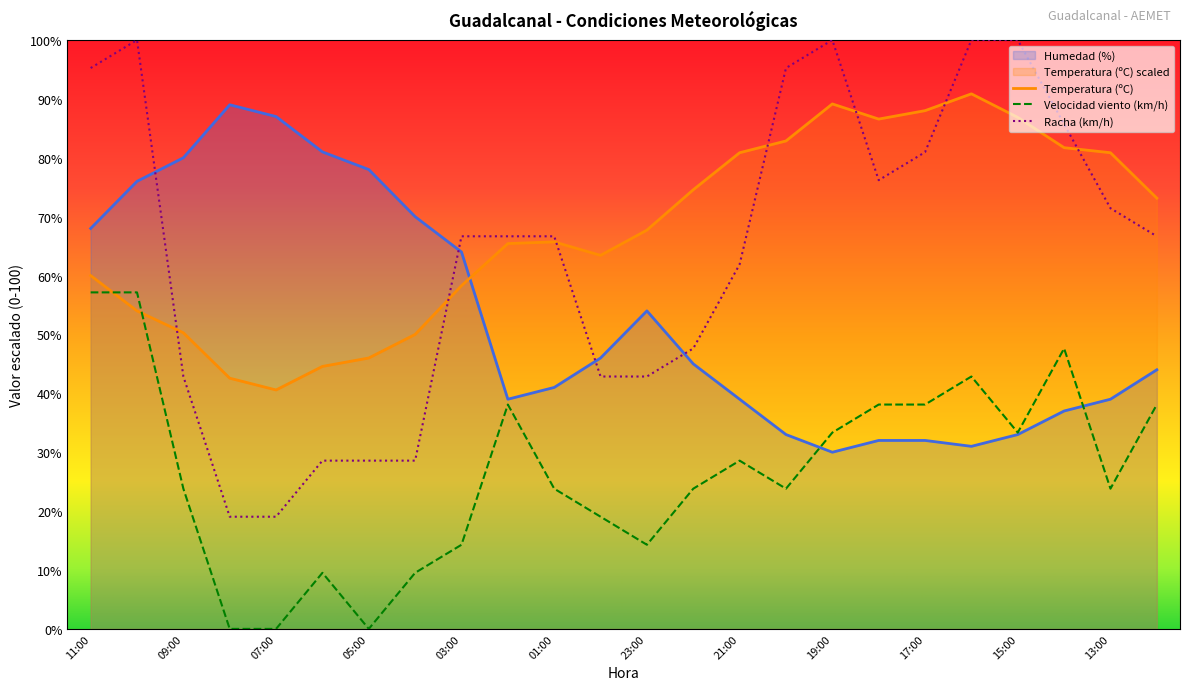

Does the chart display data point markers on the line(s)?

No